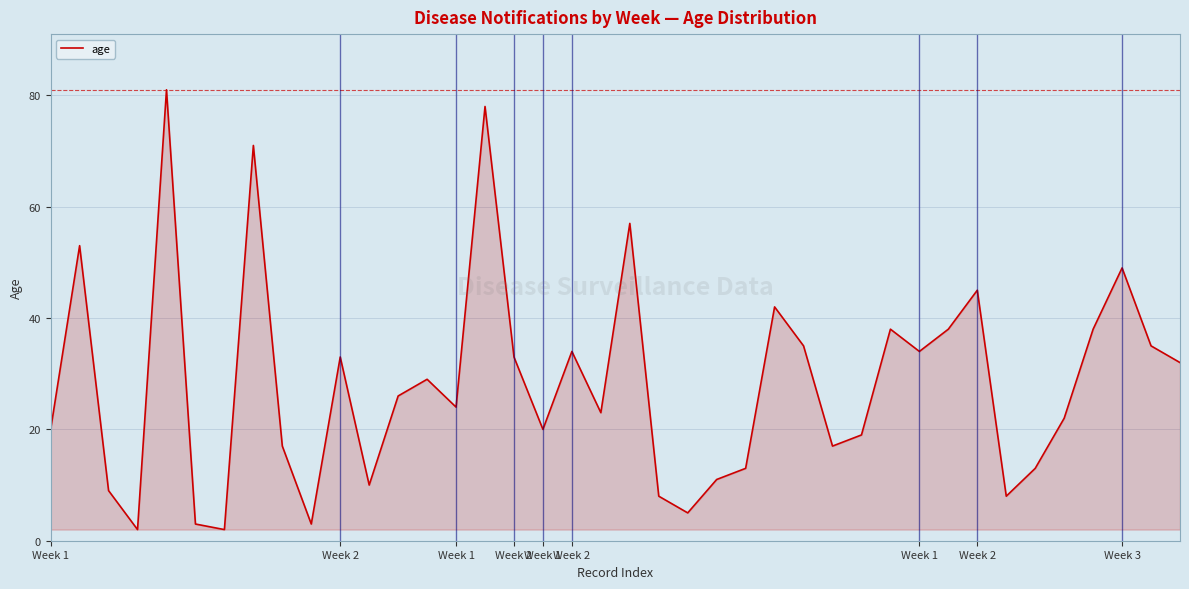

What is the maximum value shown in the chart?

81